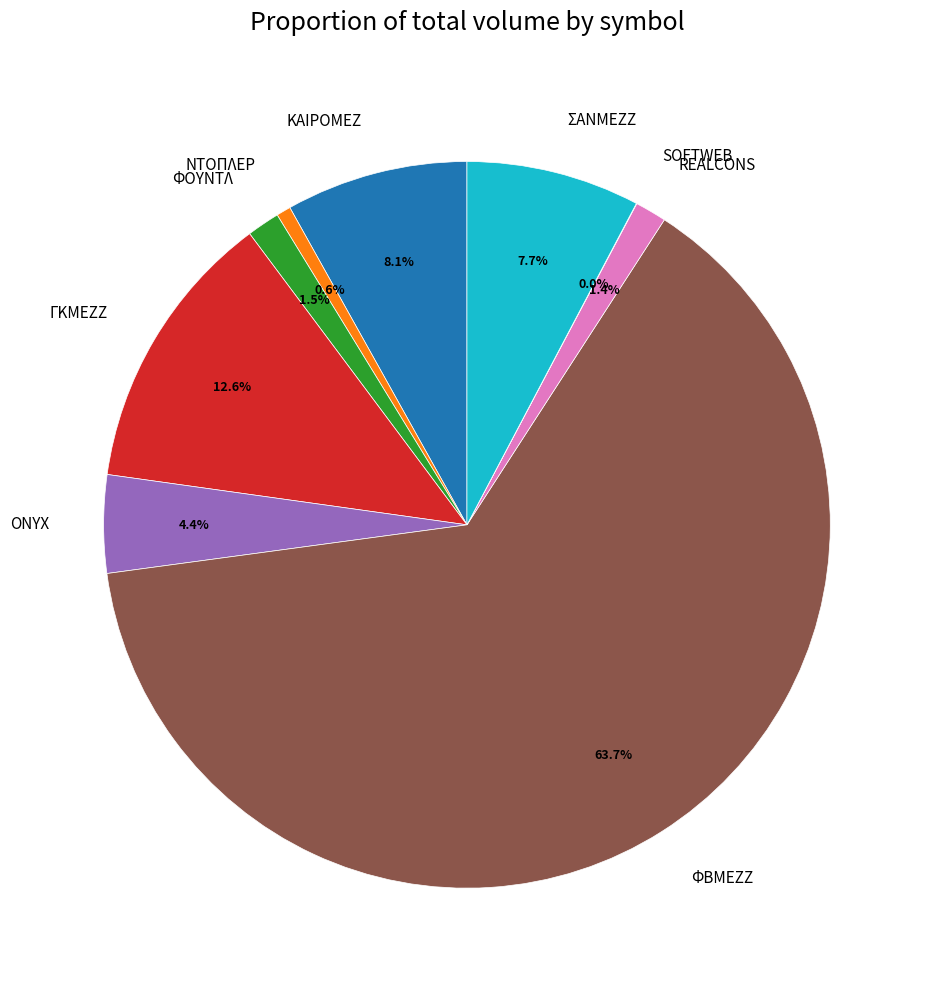

What percentage is the ΚΑΙΡΟΜΕΖ slice, to the nearest percent?

8%